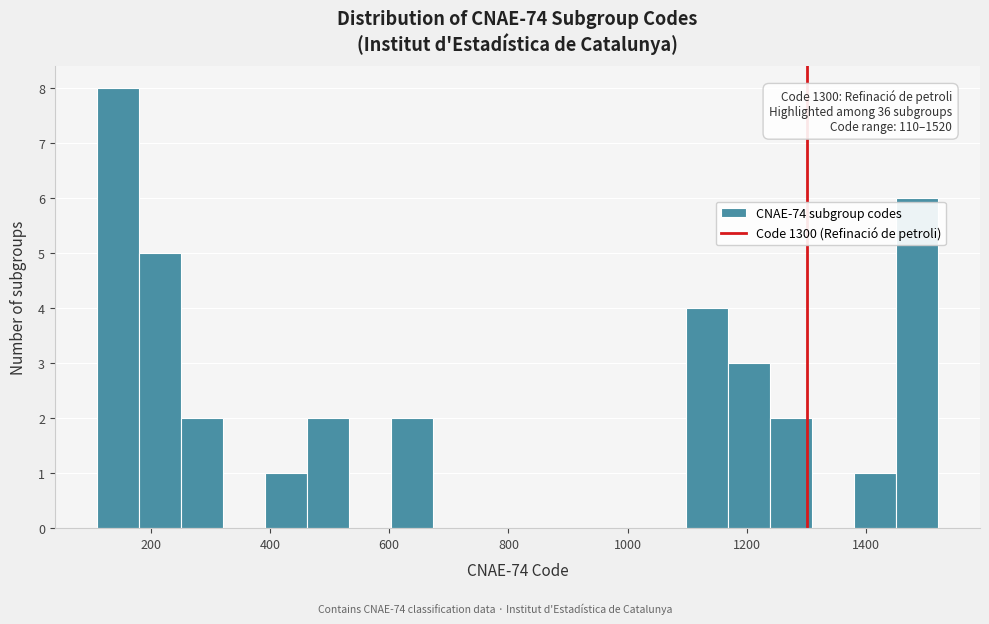

Around what value on the x-axis is the tallest bar? Give the approximate position of its centre, as read against the axis.

140